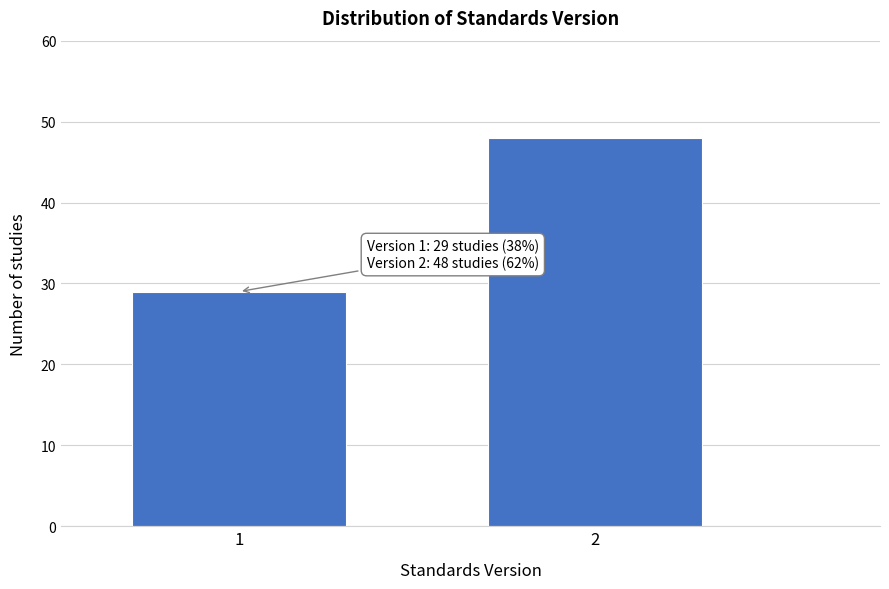

Reading right to left, transcribe all the data shown in this chart.

2=48	1=29